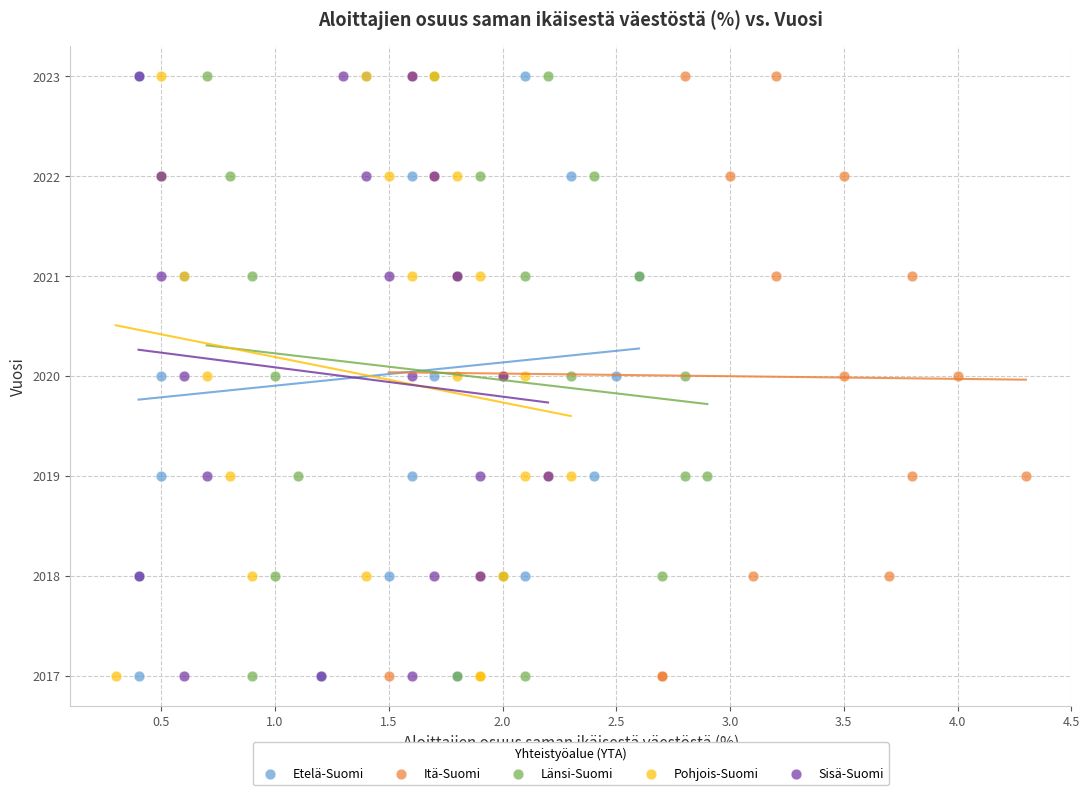

What are all the series names shown in the legend?

Etelä-Suomi, Itä-Suomi, Länsi-Suomi, Pohjois-Suomi, Sisä-Suomi